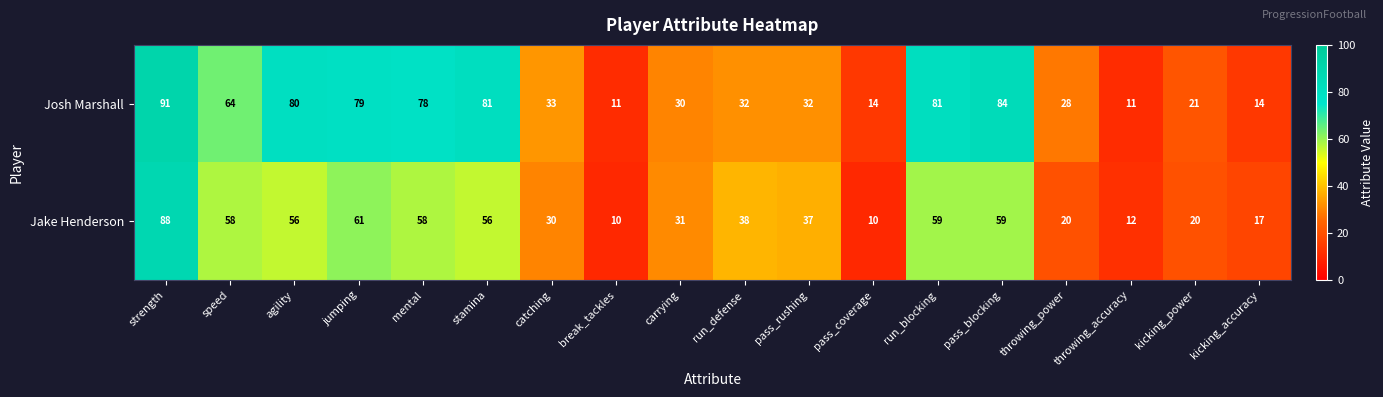

The value of Josh Marshall at speed is 17. True or false?

False